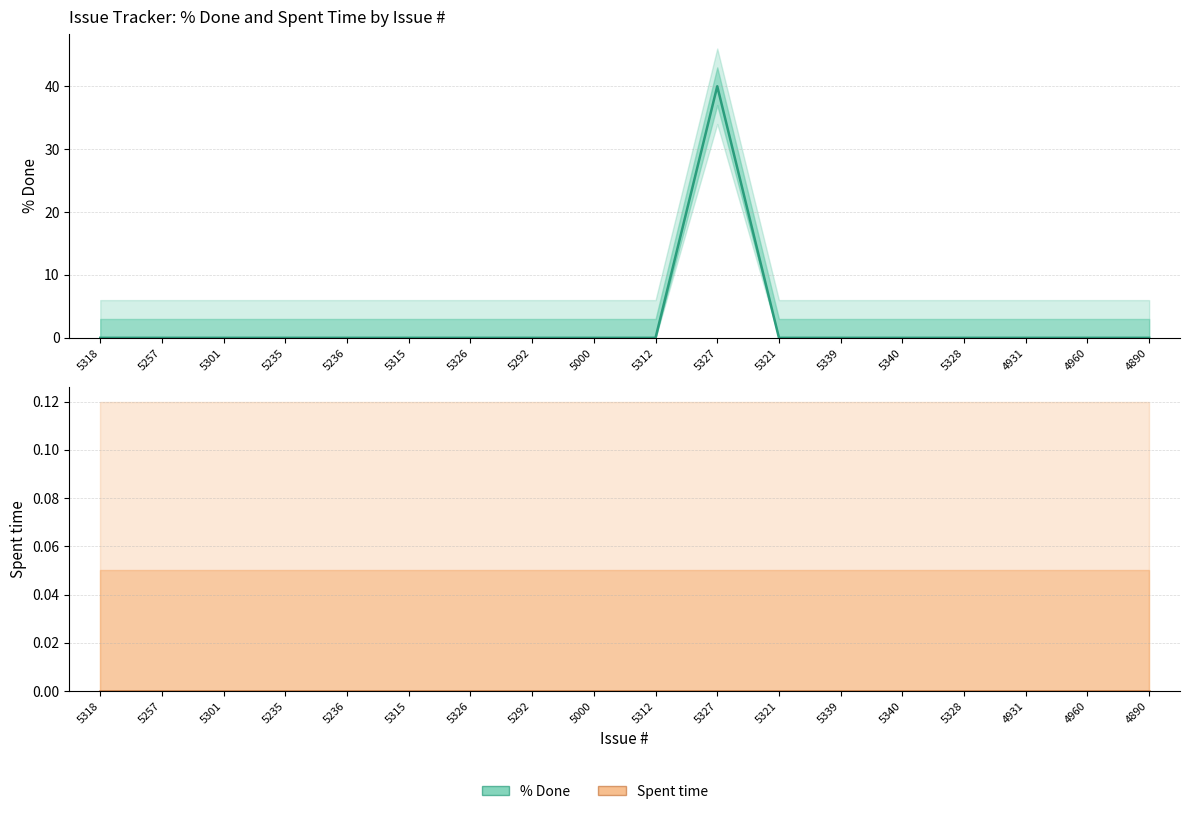

List the series in order of their peak value, highest first.

% Done, Spent time